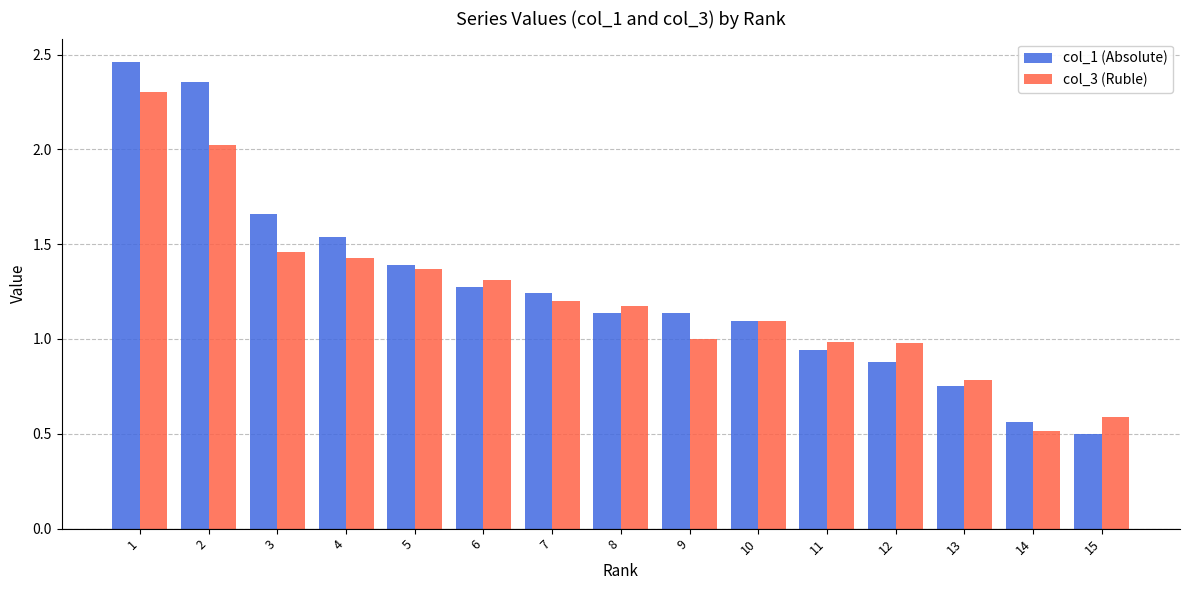

Count the number of data series in this chart.

2